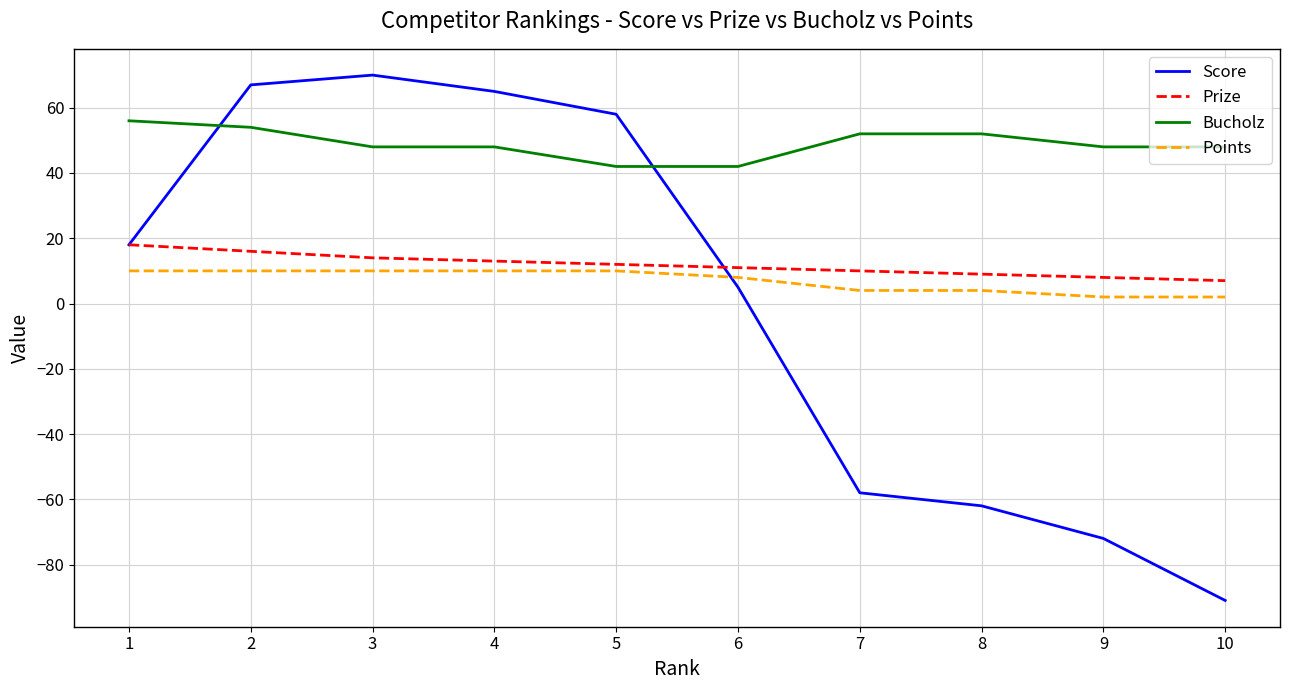

Which series changed the most between 3 and 7?

Score